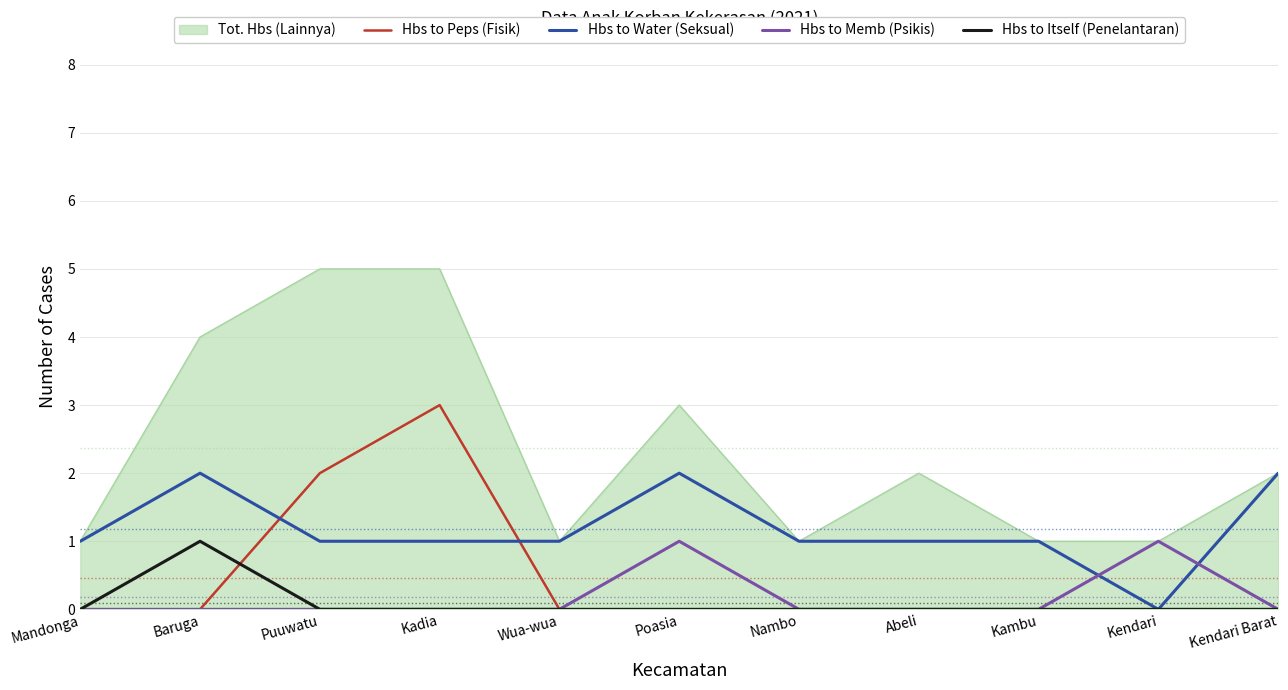

What is the maximum value shown in the chart?

5